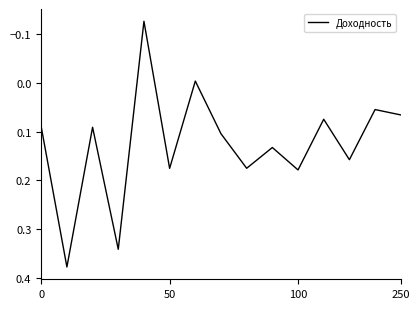

What is the difference between the maximum and minimum values?

0.5